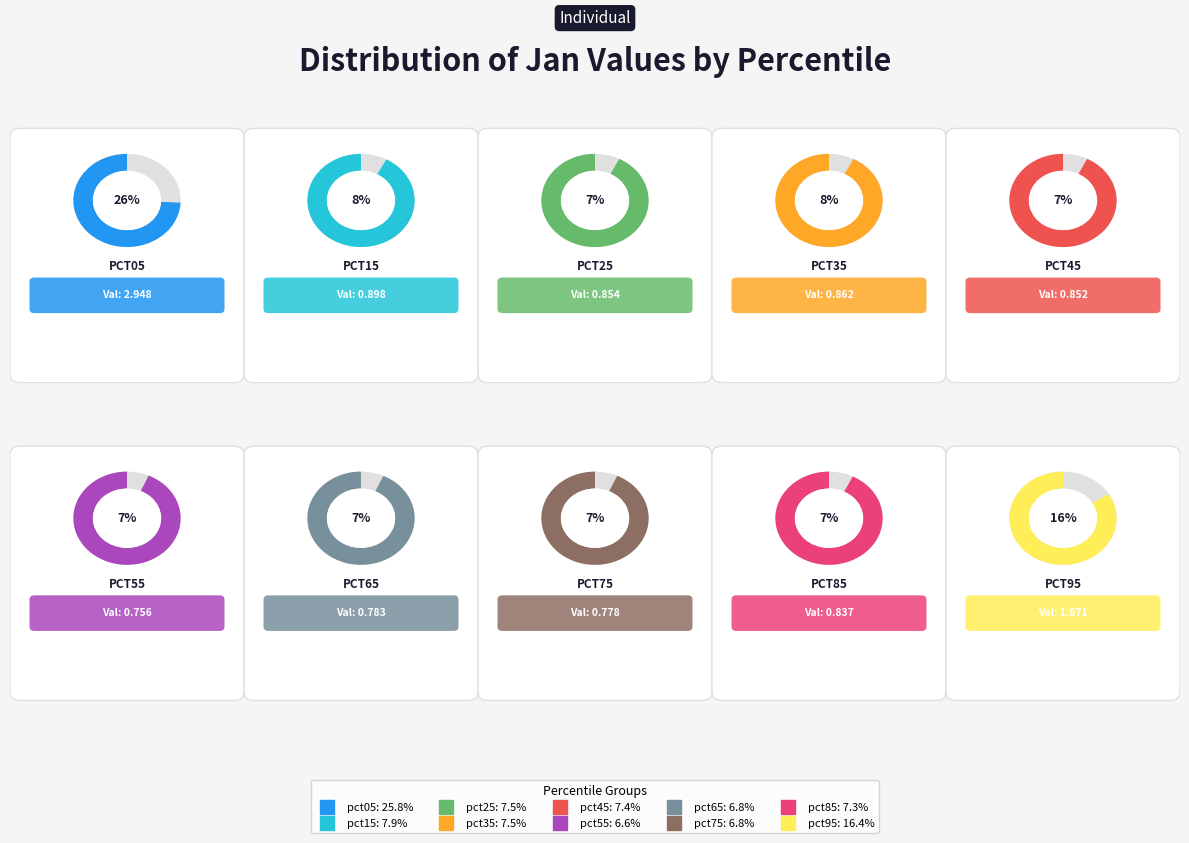

To the nearest percent, what is the difference between the pct05 and pct45 slice percentages?

18%